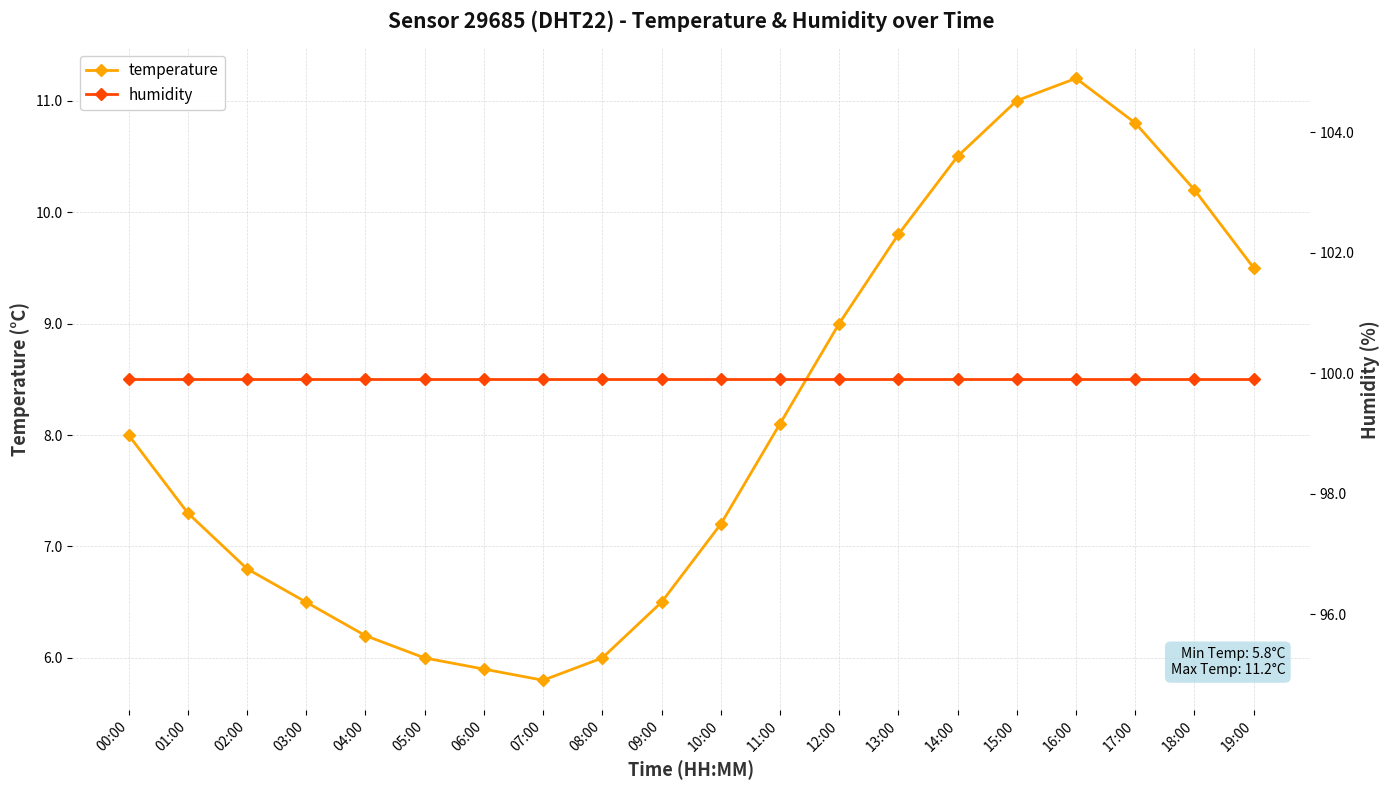

What is the difference between the second highest and minimum values in the temperature series?

5.2